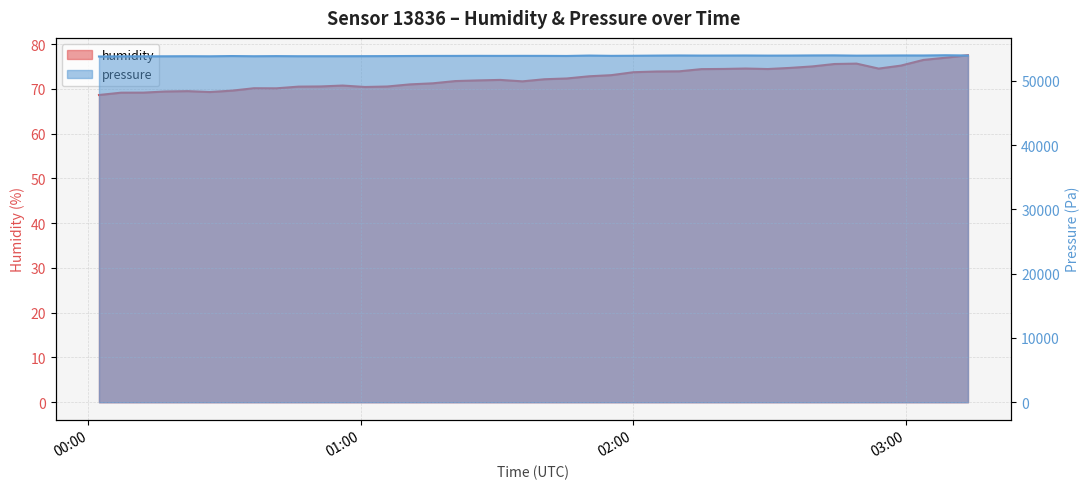

Reading left to right, extract all data points from this chart.

humidity: 2023-06-22T00:02:19=68.6	2023-06-22T00:07:12=69.2	2023-06-22T00:12:05=69.2	2023-06-22T00:16:57=69.4	2023-06-22T00:21:51=69.5	2023-06-22T00:26:43=69.3	2023-06-22T00:31:35=69.6	2023-06-22T00:36:27=70.1	2023-06-22T00:41:22=70.1	2023-06-22T00:46:15=70.5	2023-06-22T00:51:08=70.5	2023-06-22T00:55:59=70.7	2023-06-22T01:00:55=70.4	2023-06-22T01:05:49=70.5	2023-06-22T01:10:47=71.0	2023-06-22T01:15:51=71.2	2023-06-22T01:20:47=71.7	2023-06-22T01:25:47=71.9	2023-06-22T01:30:41=72.0	2023-06-22T01:35:34=71.7	2023-06-22T01:40:27=72.2	2023-06-22T01:45:20=72.3	2023-06-22T01:50:16=72.8	2023-06-22T01:55:08=73.1	2023-06-22T02:00:03=73.7	2023-06-22T02:05:08=73.9	2023-06-22T02:10:07=73.9	2023-06-22T02:15:00=74.4	2023-06-22T02:19:52=74.5	2023-06-22T02:24:44=74.5	2023-06-22T02:29:37=74.4	2023-06-22T02:34:29=74.7	2023-06-22T02:39:23=75.0	2023-06-22T02:44:16=75.5	2023-06-22T02:49:10=75.6	2023-06-22T02:54:02=74.5	2023-06-22T02:58:54=75.2	2023-06-22T03:03:52=76.5	2023-06-22T03:08:46=77.0	2023-06-22T03:13:42=77.5
pressure: 2023-06-22T00:02:19=53806.6	2023-06-22T00:07:12=53833.2	2023-06-22T00:12:05=53835.3	2023-06-22T00:16:57=53839.4	2023-06-22T00:21:51=53851.7	2023-06-22T00:26:43=53839.4	2023-06-22T00:31:35=53878.4	2023-06-22T00:36:27=53847.6	2023-06-22T00:41:22=53868.1	2023-06-22T00:46:15=53849.7	2023-06-22T00:51:08=53851.7	2023-06-22T00:55:59=53853.8	2023-06-22T01:00:55=53859.9	2023-06-22T01:05:49=53870.2	2023-06-22T01:10:47=53886.6	2023-06-22T01:15:51=53896.8	2023-06-22T01:20:47=53900.9	2023-06-22T01:25:47=53909.2	2023-06-22T01:30:41=53903.0	2023-06-22T01:35:34=53909.2	2023-06-22T01:40:27=53905.1	2023-06-22T01:45:20=53890.7	2023-06-22T01:50:16=53954.3	2023-06-22T01:55:08=53909.2	2023-06-22T02:00:03=53923.5	2023-06-22T02:05:08=53950.2	2023-06-22T02:10:07=53968.7	2023-06-22T02:15:00=53950.2	2023-06-22T02:19:52=53956.3	2023-06-22T02:24:44=53964.6	2023-06-22T02:29:37=53946.1	2023-06-22T02:34:29=53952.2	2023-06-22T02:39:23=53974.8	2023-06-22T02:44:16=53983.0	2023-06-22T02:49:10=53942.0	2023-06-22T02:54:02=53954.3	2023-06-22T02:58:54=53970.7	2023-06-22T03:03:52=53966.6	2023-06-22T03:08:46=54003.5	2023-06-22T03:13:42=53964.6